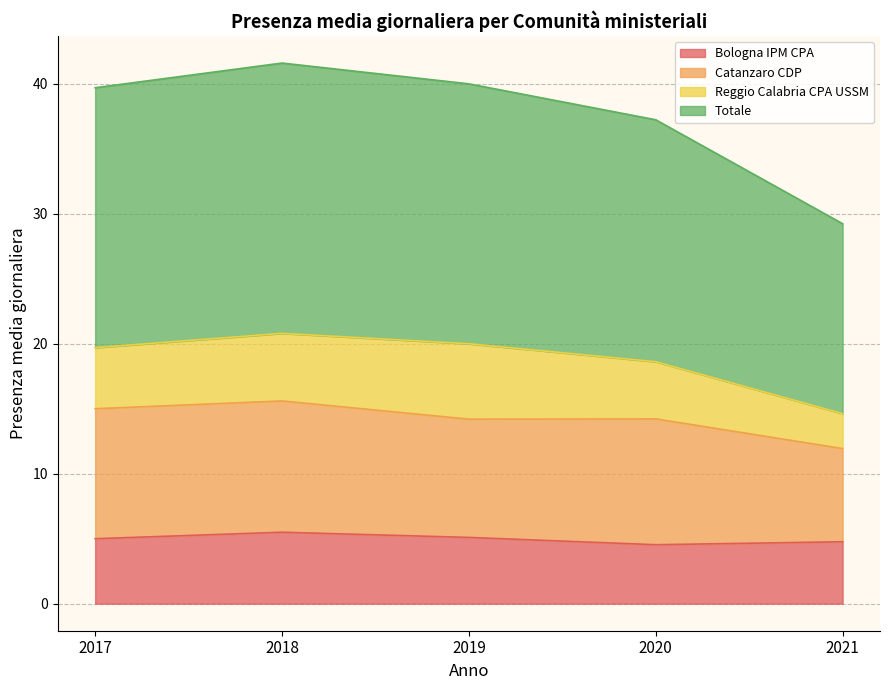

At how many categories does at least one series exceed 11?

5